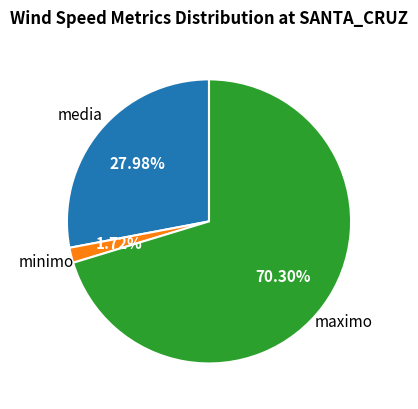

Which category has the smallest portion of the pie?

minimo